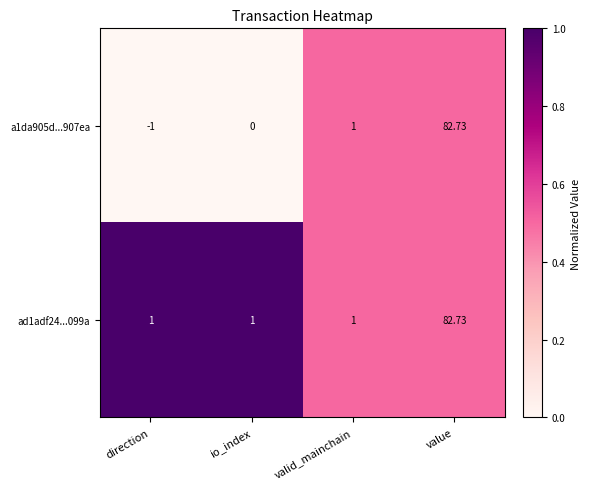

Where is a1da905d...907ea nearest to the value 40?

valid_mainchain